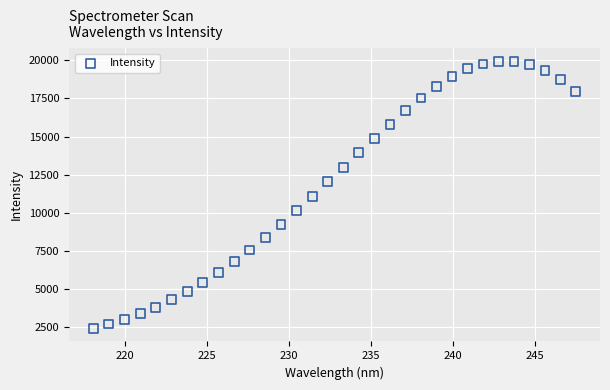

What is the range of Y values (max minus min)?

17481.4